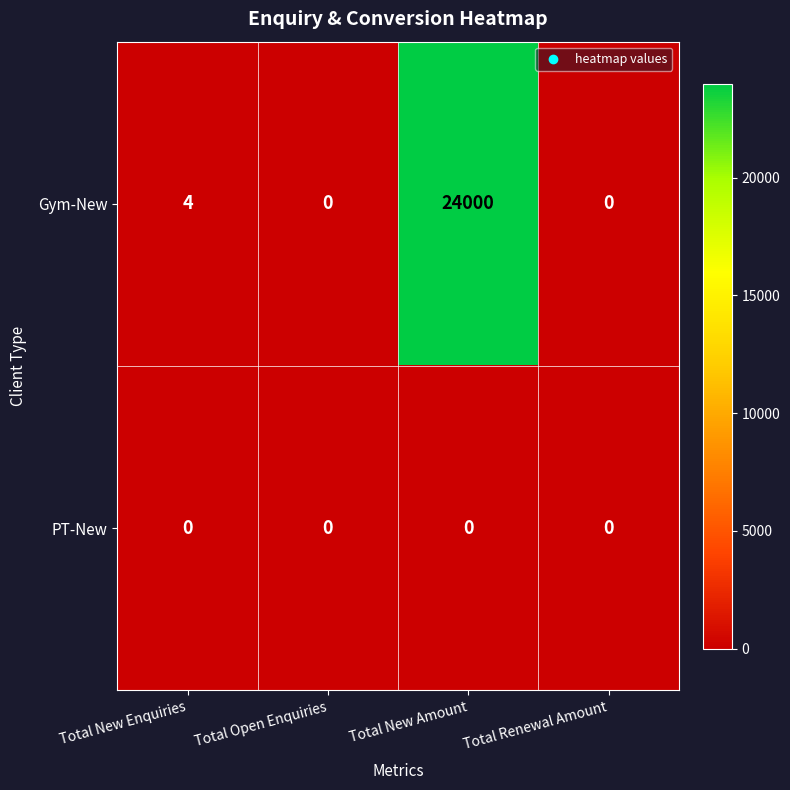

At which category is the sum across all series the highest?

Total New Amount